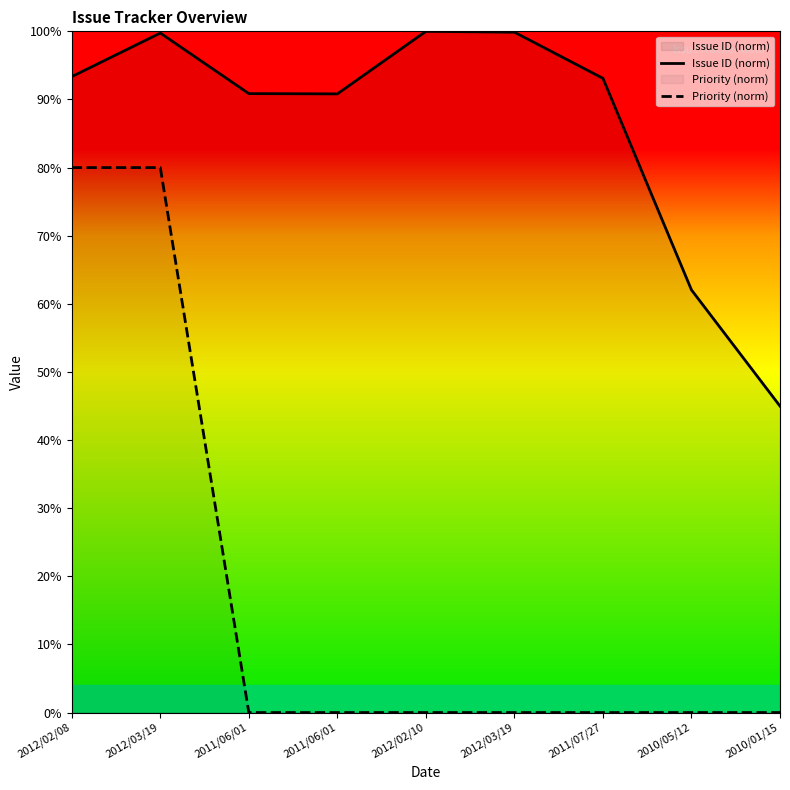

What is the difference between the second highest and second lowest values in the Issue ID (norm) series?

37.8